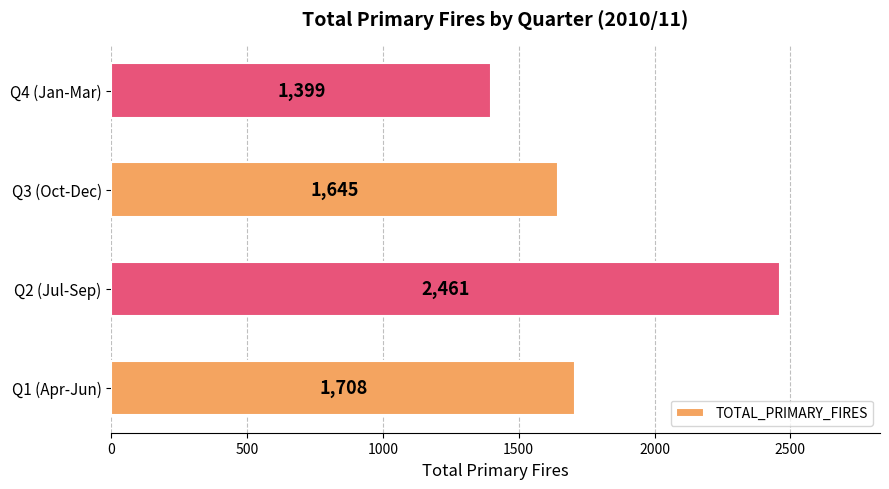

Which has a higher value, Q1 (Apr-Jun) or Q2 (Jul-Sep)?

Q2 (Jul-Sep)